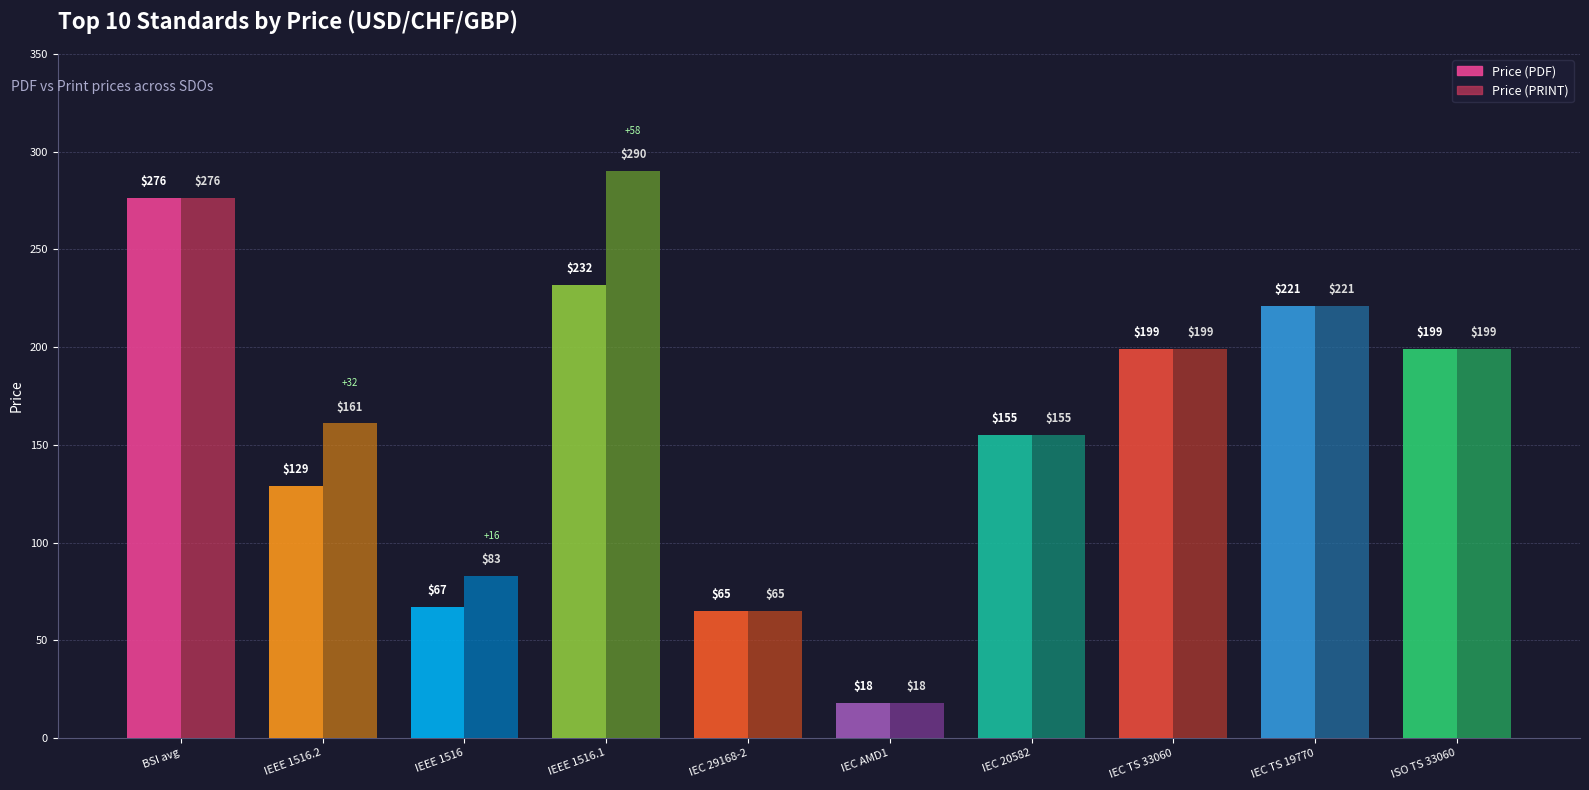

Rank the categories by Price (PRINT) value from lowest to highest.

IEC AMD1, IEC 29168-2, IEEE 1516, IEC 20582, IEEE 1516.2, IEC TS 33060, ISO TS 33060, IEC TS 19770, BSI avg, IEEE 1516.1